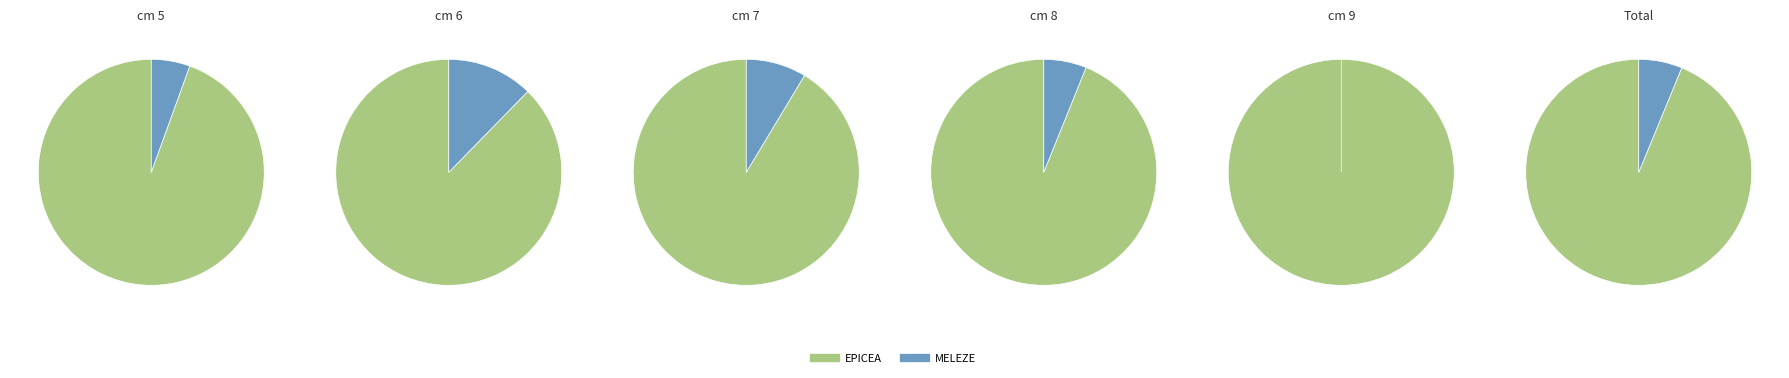

Rank the series by their maximum value, from lowest to highest.

MELEZE, EPICEA